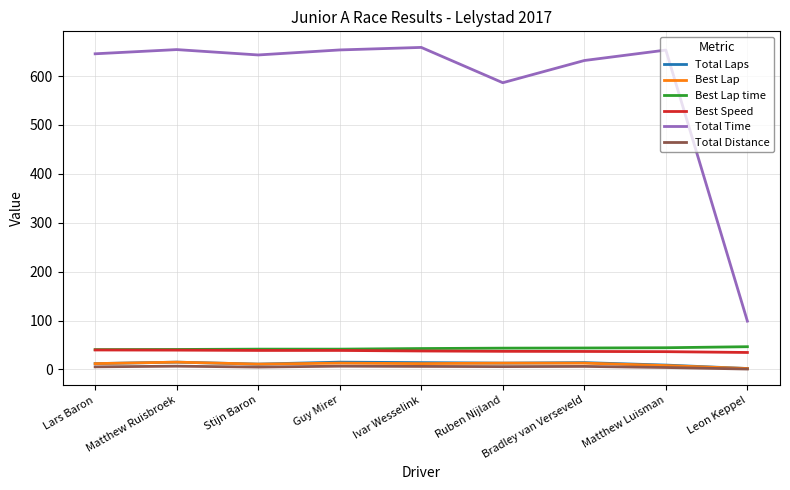

Which series has the widest spread of values?

Total Time